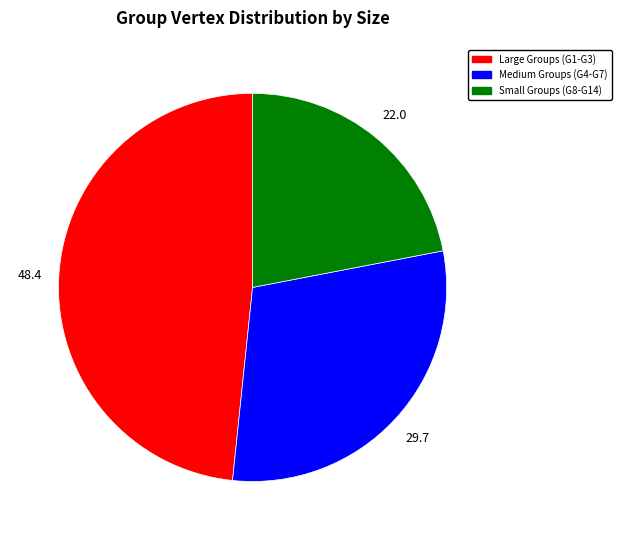

Is there a majority slice in this chart?

No